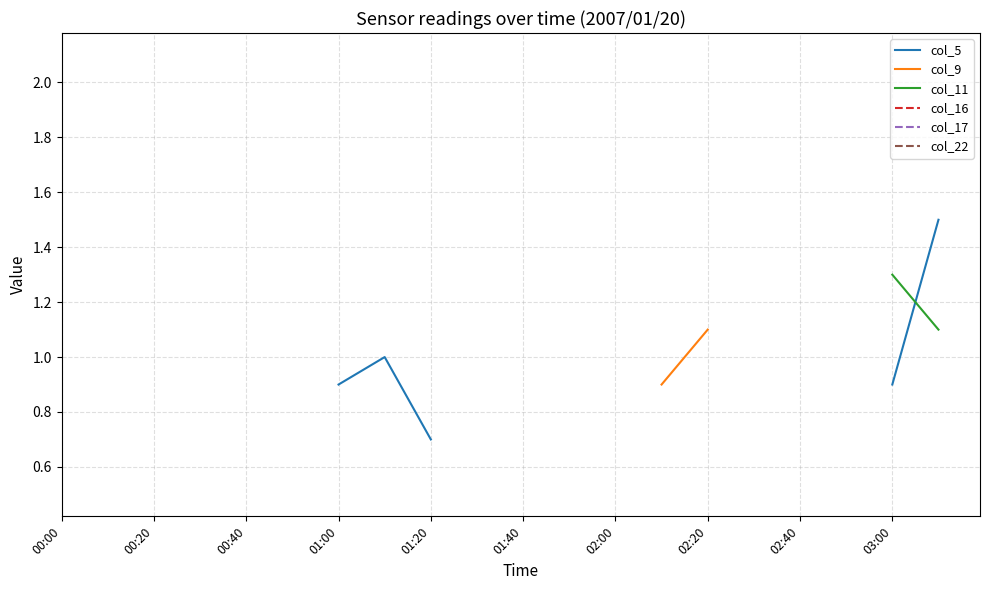

Is the value of col_5 at 00:20 greater than the value of col_11 at 12?

No